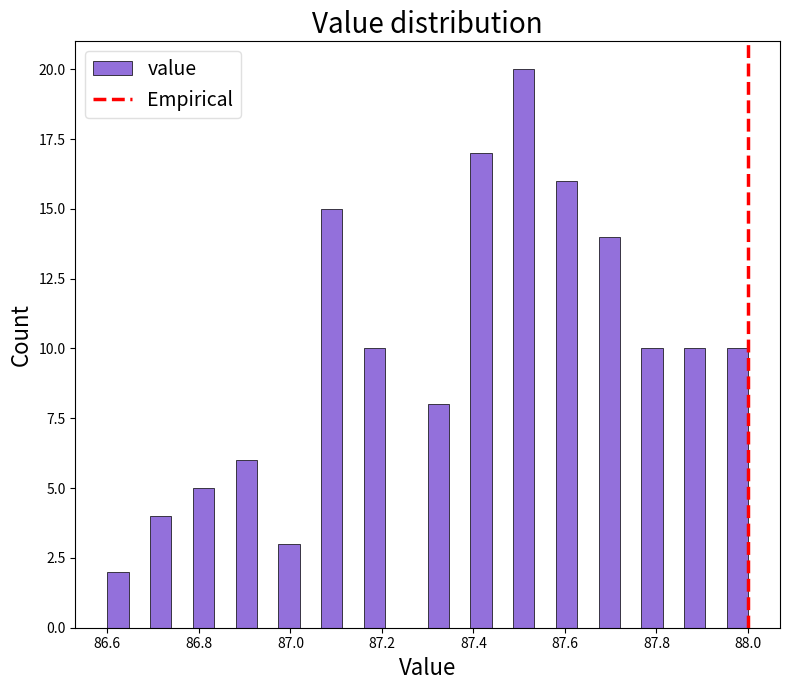

Around what value on the x-axis is the tallest bar? Give the approximate position of its centre, as read against the axis.

87.52